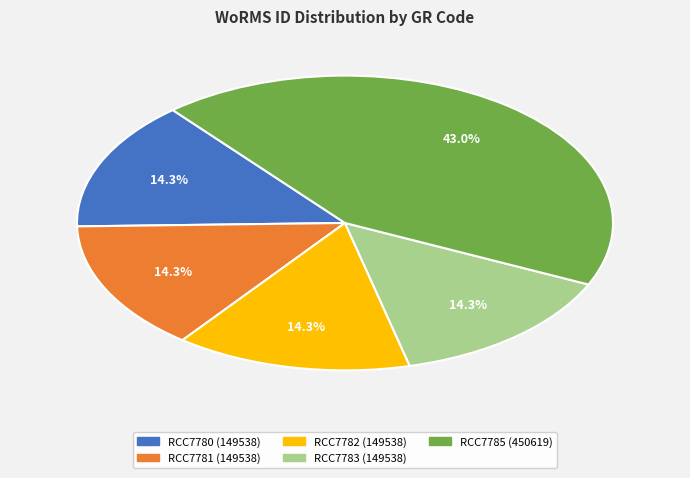

To the nearest percent, what is the difference between the RCC7785 and RCC7781 slice percentages?

29%